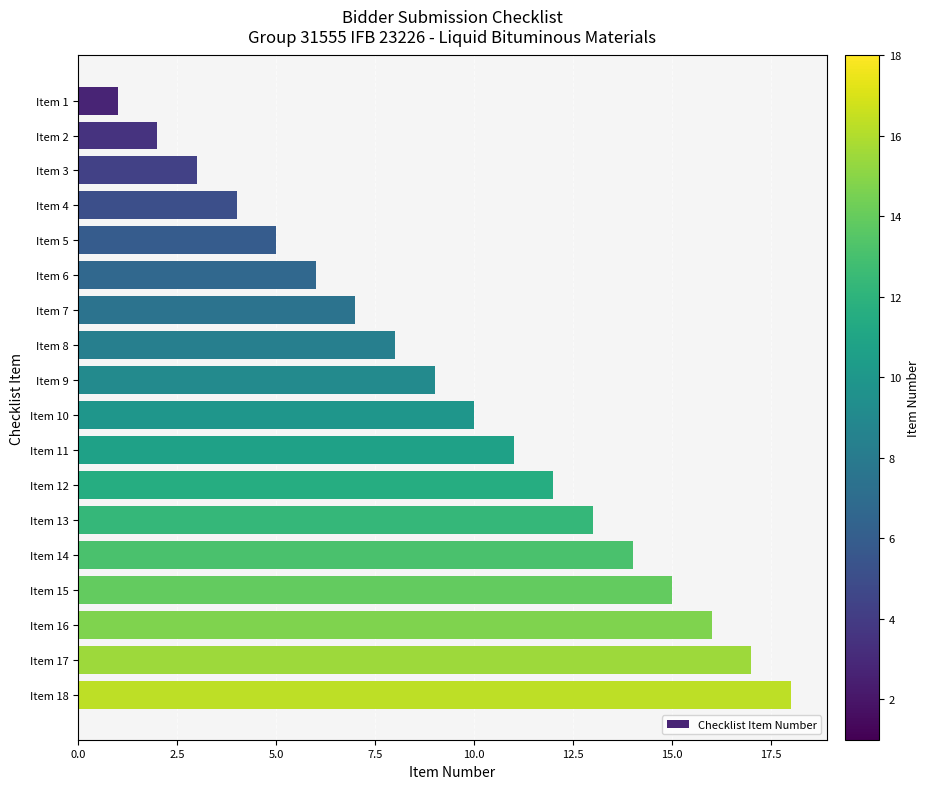

List the labels in order of value, largest first.

Item 18, Item 17, Item 16, Item 15, Item 14, Item 13, Item 12, Item 11, Item 10, Item 9, Item 8, Item 7, Item 6, Item 5, Item 4, Item 3, Item 2, Item 1